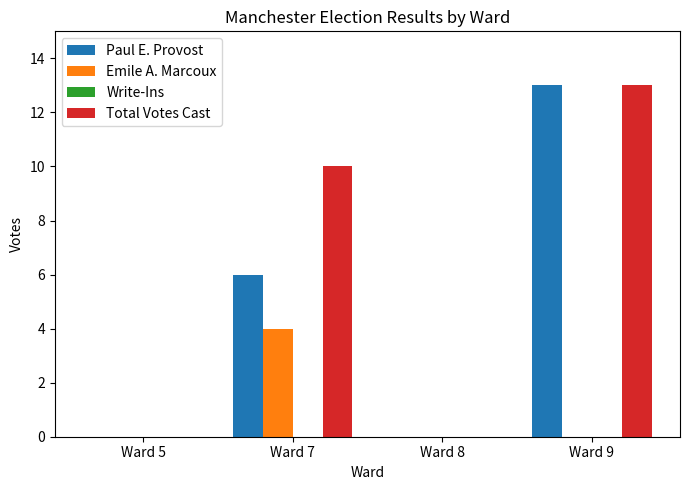

Is it true that Emile A. Marcoux equals 2 at Ward 9?

False